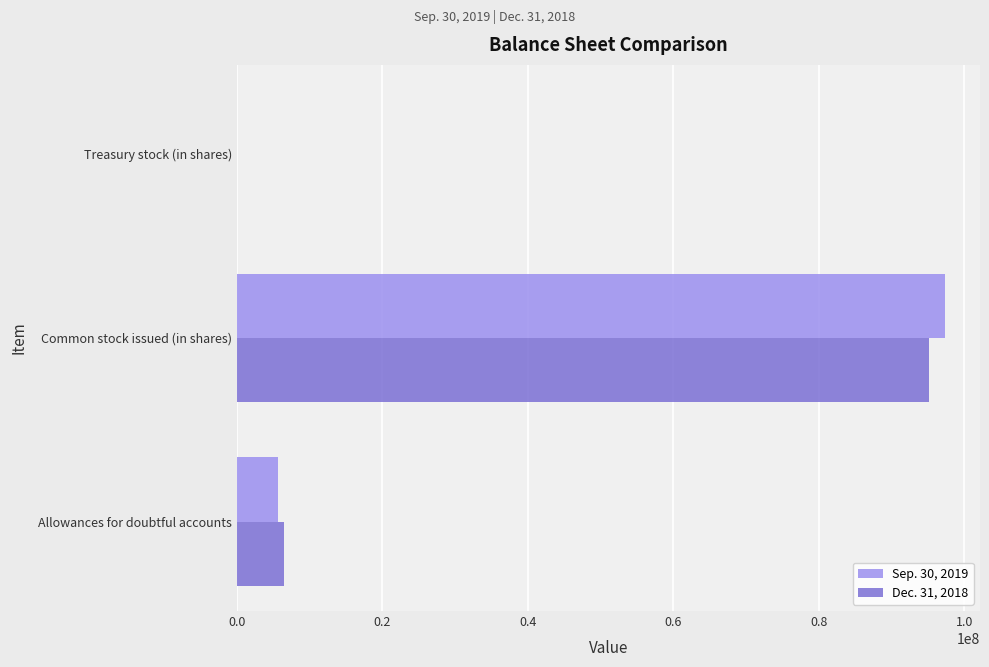

Which series changed the most between Allowances for doubtful accounts and Common stock issued (in shares)?

Sep. 30, 2019